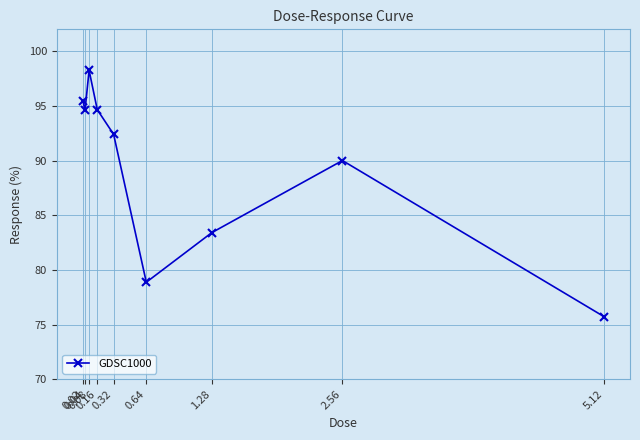

Where is the first local minimum?

0.04